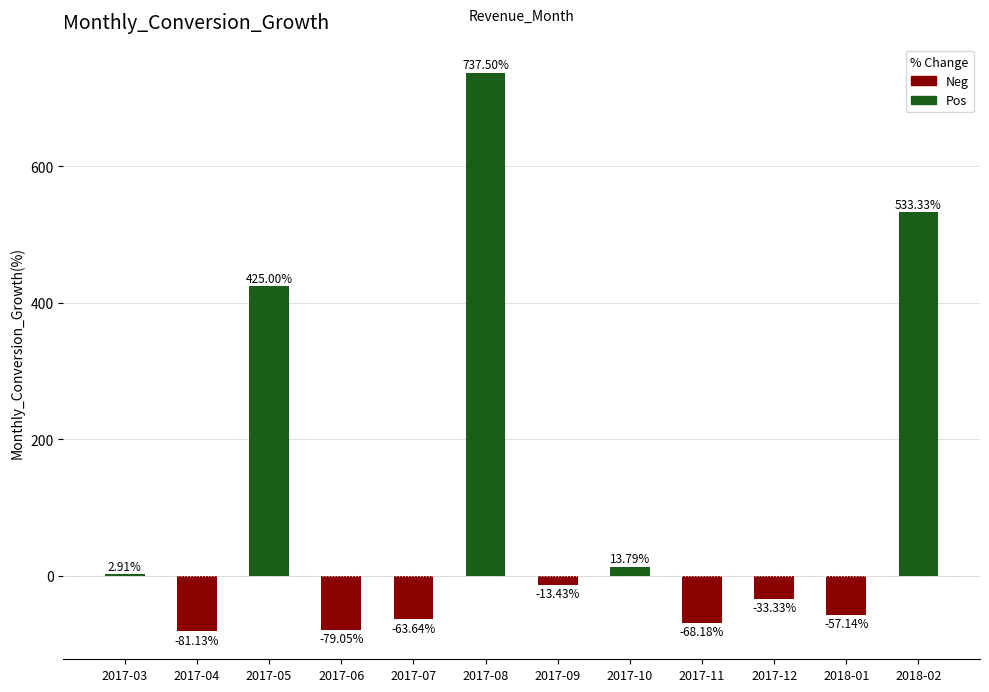

Between 2017-05 and 2017-11, which is larger?

2017-05